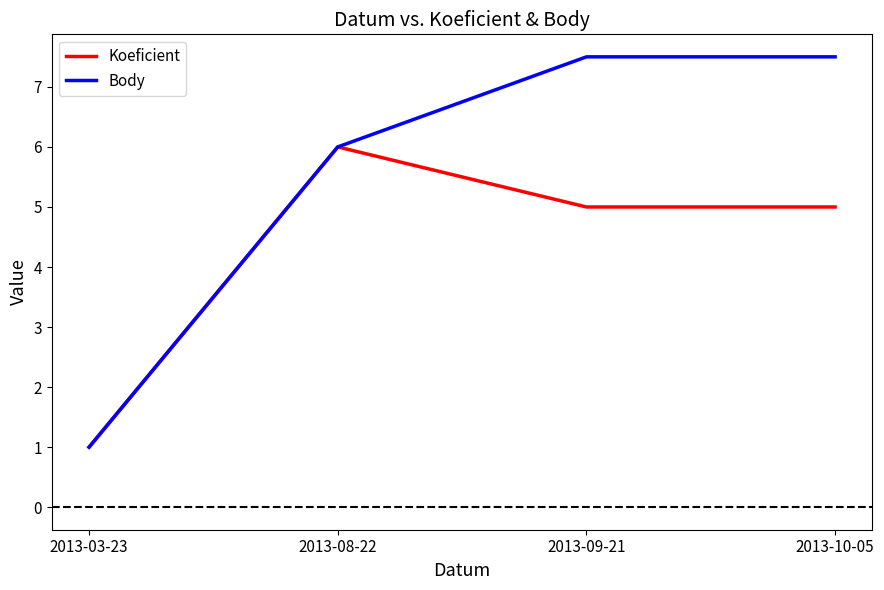

Where does the Koeficient series first go above 5?

2013-08-22